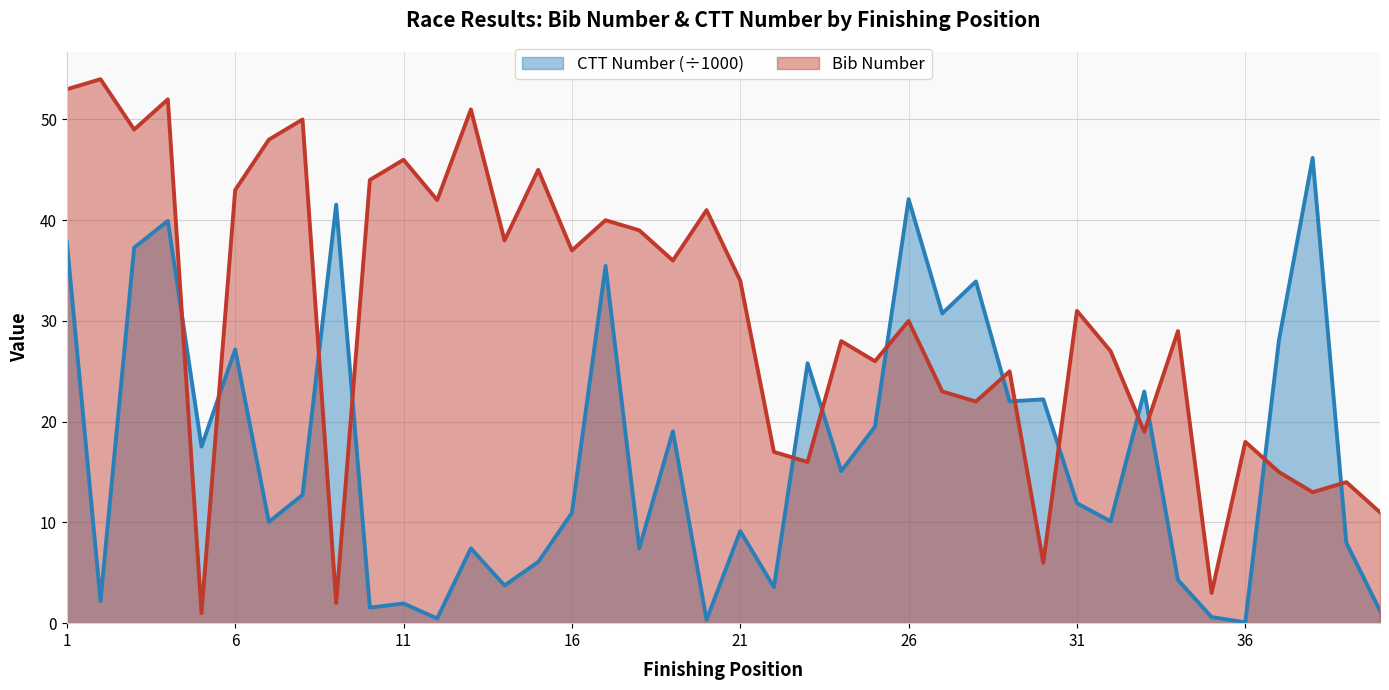

Reading left to right, transcribe all the data shown in this chart.

Bib Number: 1=53.0	2=54.0	3=49.0	4=52.0	5=1.0	6=43.0	7=48.0	8=50.0	9=2.0	10=44.0	11=46.0	12=42.0	13=51.0	14=38.0	15=45.0	16=37.0	17=40.0	18=39.0	19=36.0	20=41.0	21=34.0	22=17.0	23=16.0	24=28.0	25=26.0	26=30.0	27=23.0	28=22.0	29=25.0	30=6.0	31=31.0	32=27.0	33=19.0	34=29.0	35=3.0	36=18.0	37=15.0	38=13.0	39=14.0	40=11.0
CTT Number: 1=37.9	2=2.2	3=37.3	4=39.9	5=17.5	6=27.2	7=10.0	8=12.7	9=41.5	10=1.5	11=2.0	12=0.5	13=7.4	14=3.7	15=6.1	16=10.9	17=35.5	18=7.4	19=19.0	20=0.3	21=9.1	22=3.6	23=25.8	24=15.1	25=19.5	26=42.1	27=30.7	28=33.9	29=22.0	30=22.2	31=11.9	32=10.1	33=23.0	34=4.3	35=0.6	36=0.1	37=28.1	38=46.2	39=8.0	40=1.2